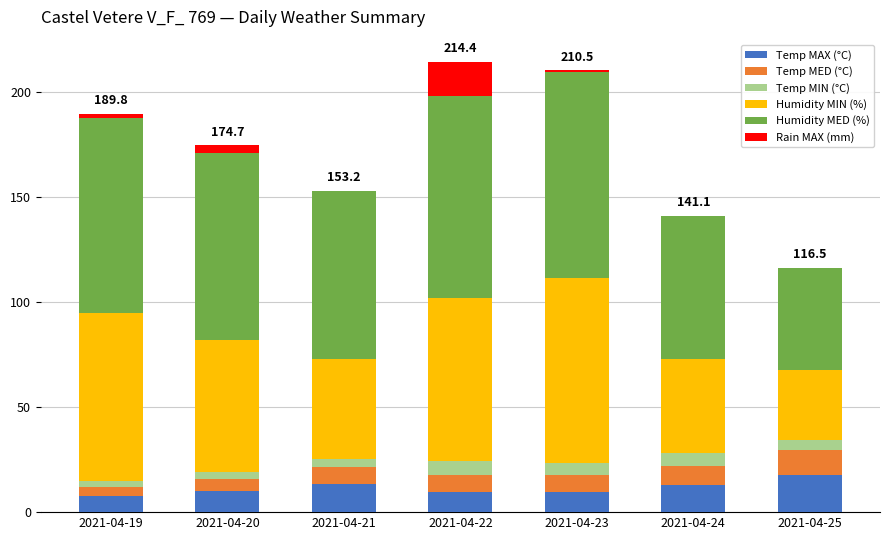

How many categories are shown in the chart?

7